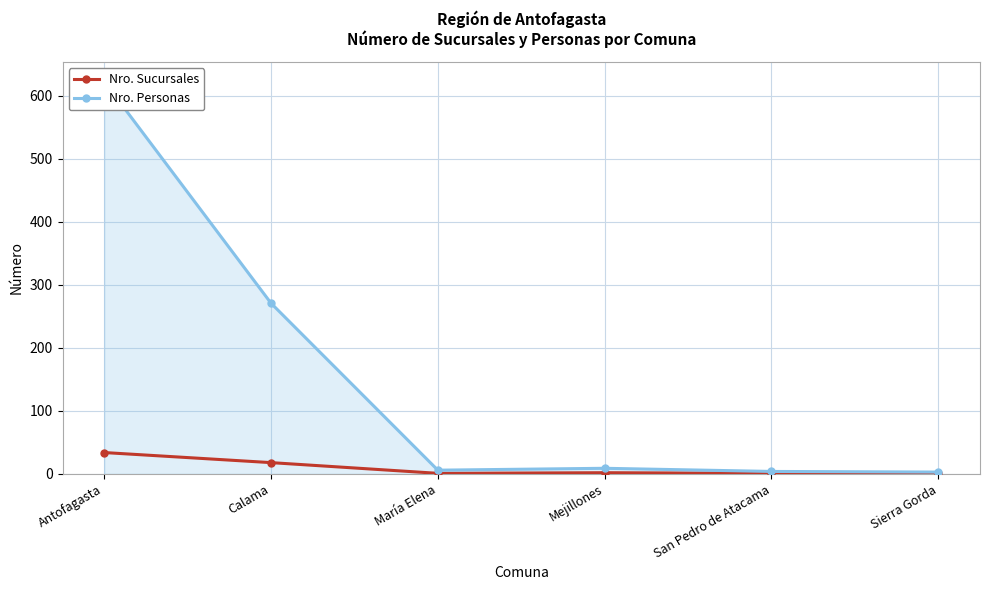

What is the difference between the highest and lowest values at Mejillones?

7